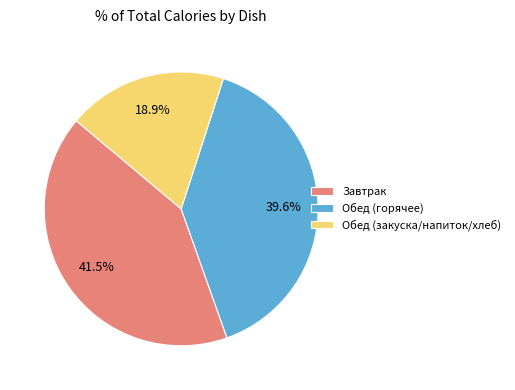

Rank the categories by value from lowest to highest.

Обед (закуска/напиток/хлеб), Обед (горячее), Завтрак